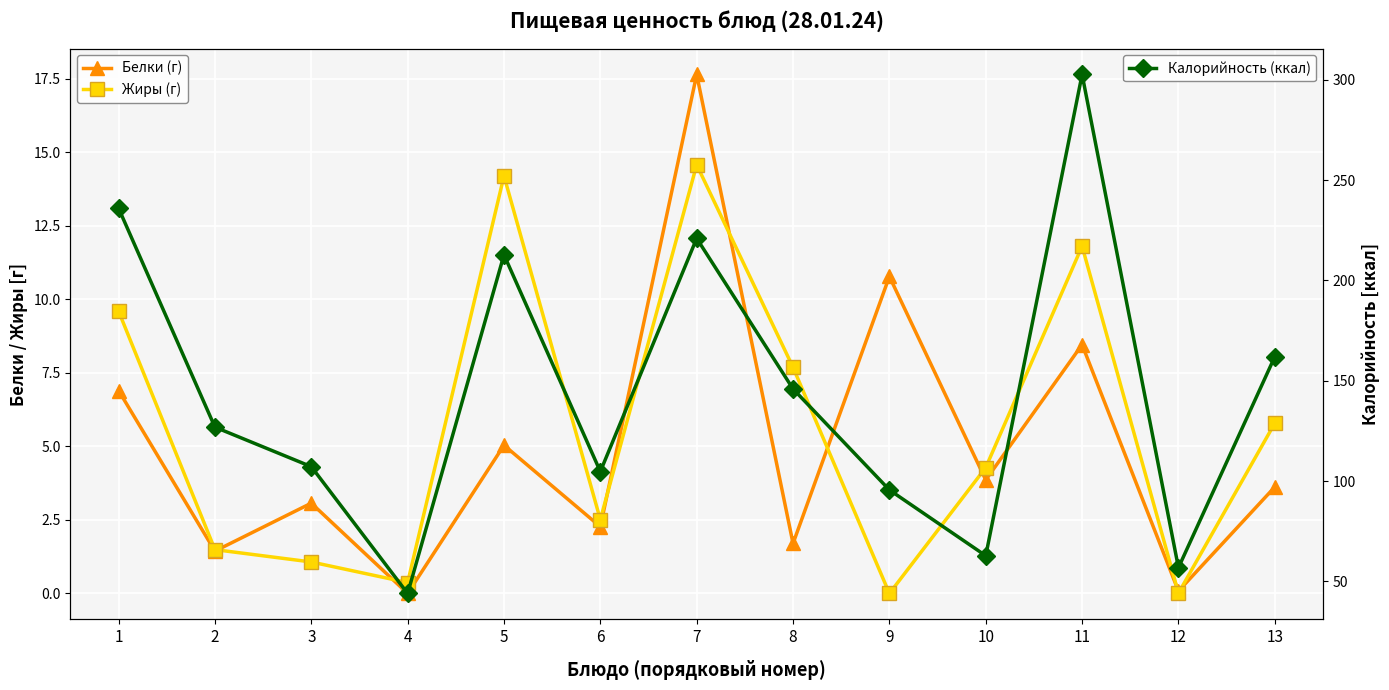

The Белки (г) series shows 3.9 at 10. True or false?

True